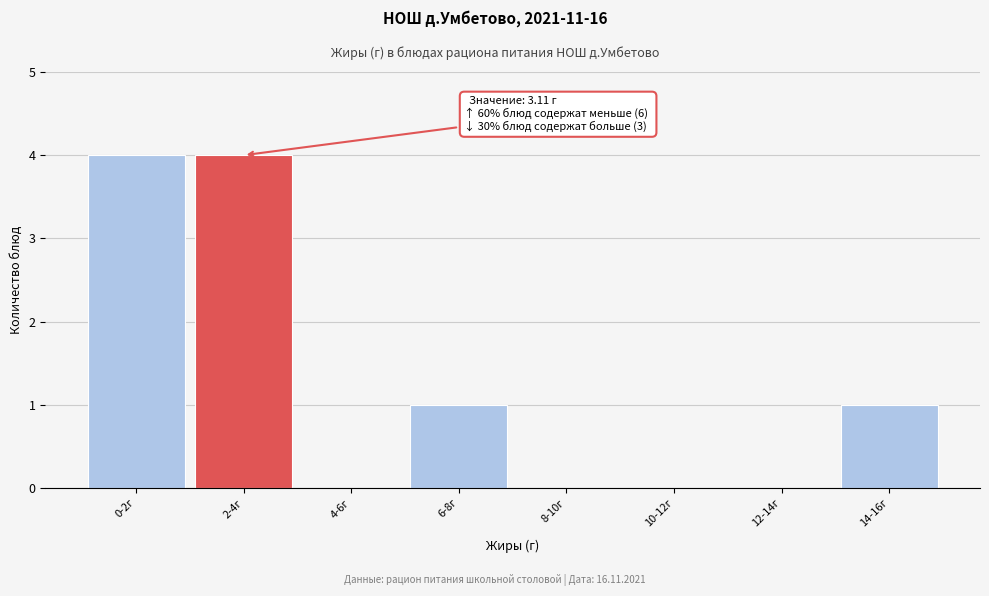

Reading right to left, extract all data points from this chart.

14-16г=1	12-14г=0	10-12г=0	8-10г=0	6-8г=1	4-6г=0	2-4г=4	0-2г=4